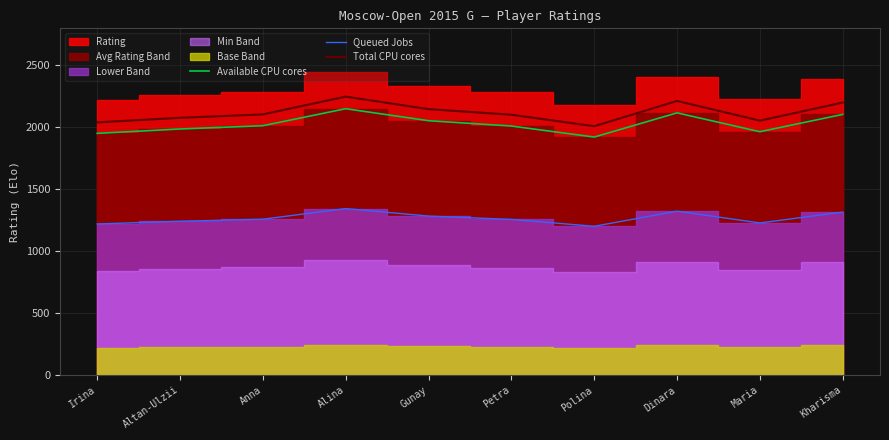

Which series has the widest spread of values?

Total CPU cores